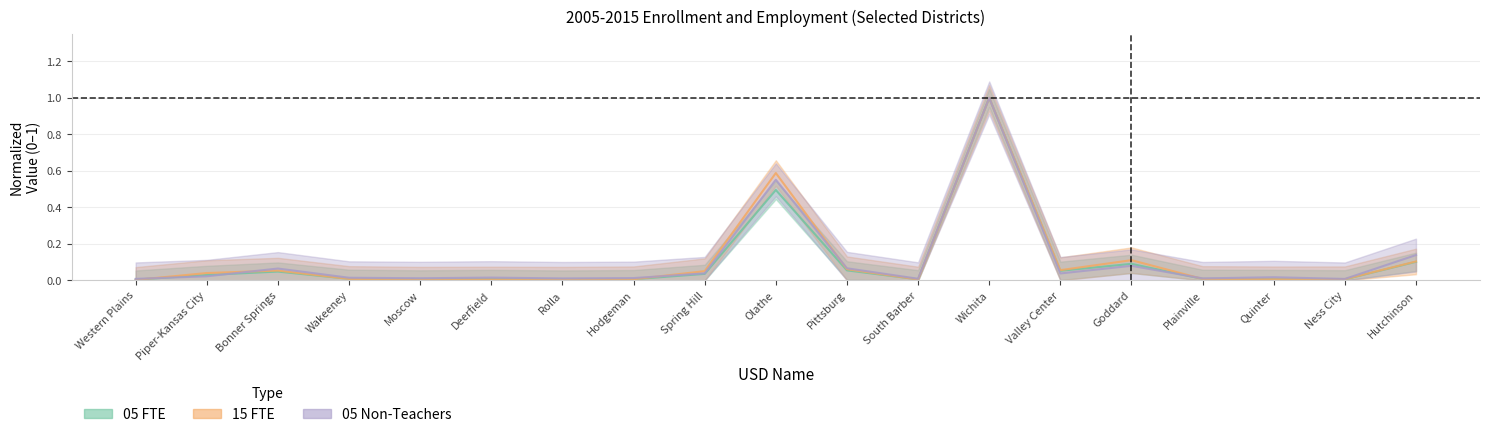

At which category does 05 Non-Teachers reach its first local valley?

Moscow